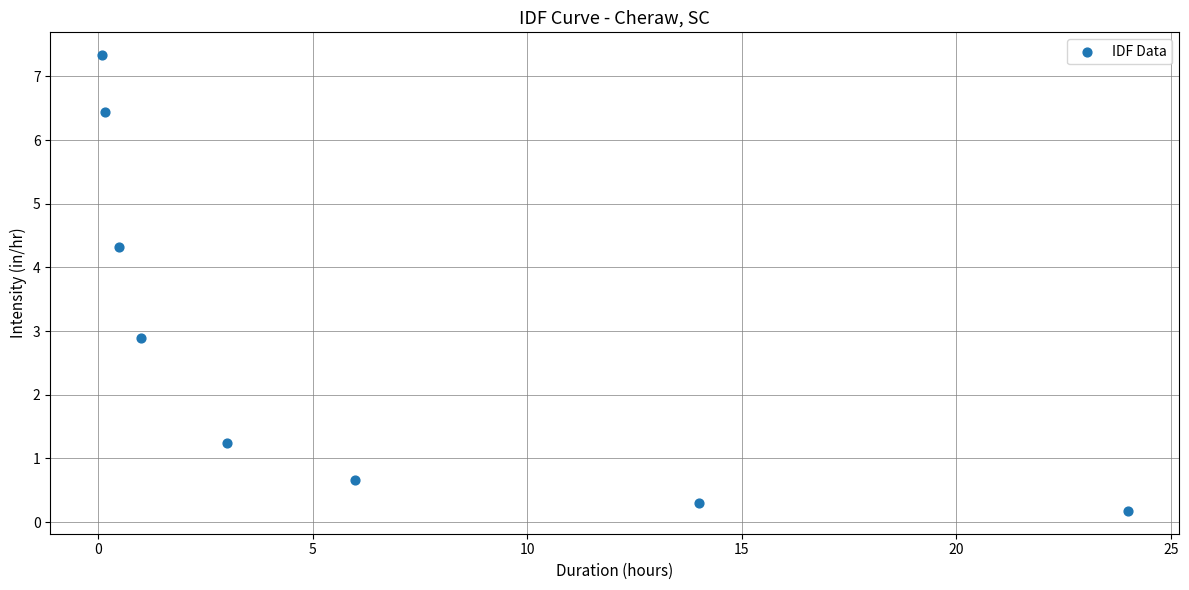

What Y value in the scatter plot is closest to 3?

2.9